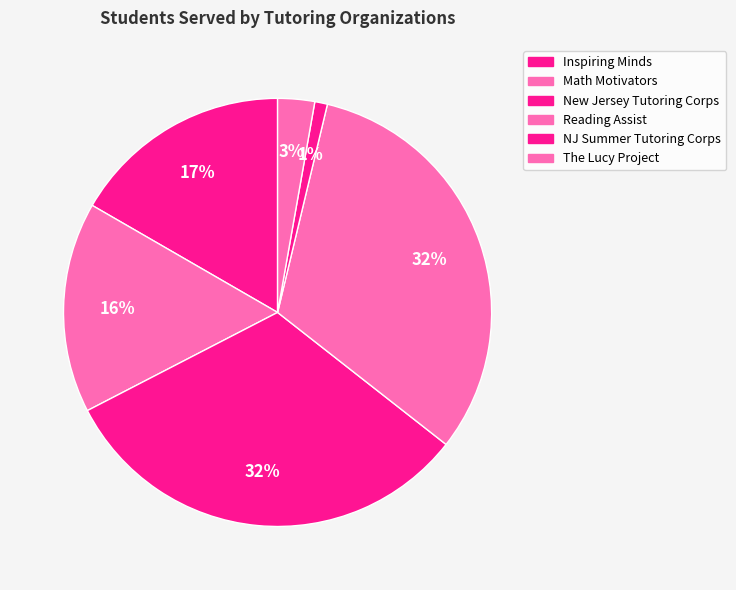

How many segments does this pie chart have?

6